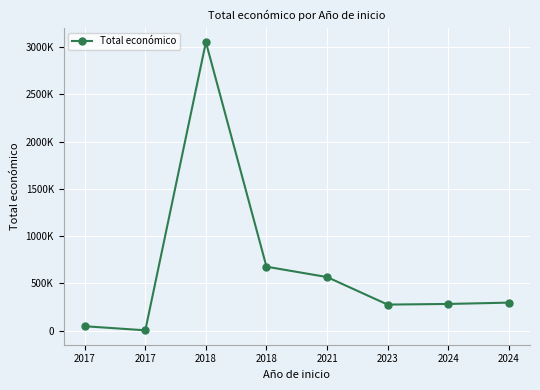

Is this an area chart (filled region under the line)?

No